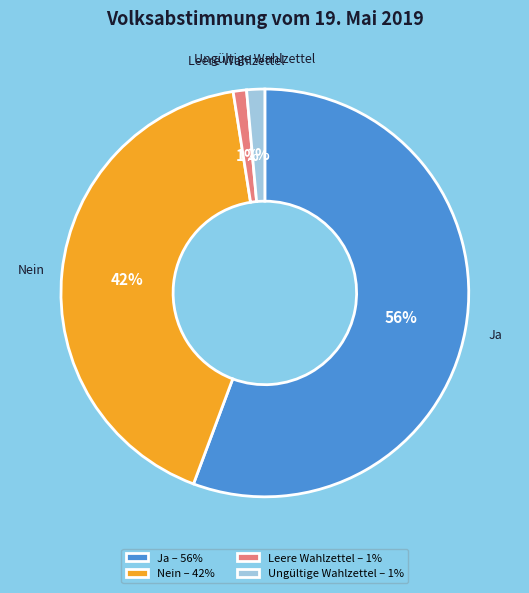

Is the sum of Leere Wahlzettel and Ja greater than half?

Yes